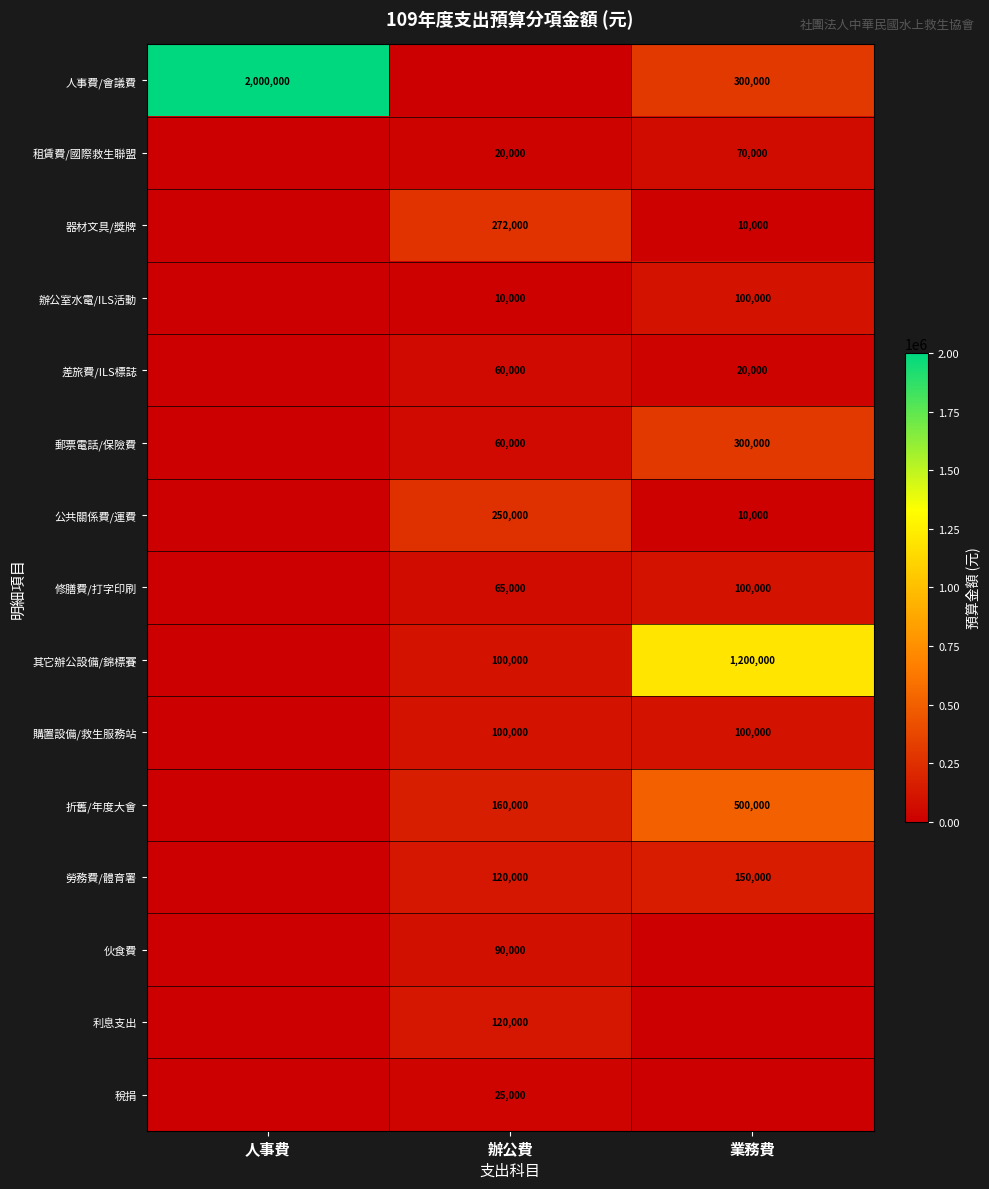

Is the value of 郵票電話/保險費 at 業務費 greater than the value of 其它辦公設備/錦標賽 at 辦公費?

Yes